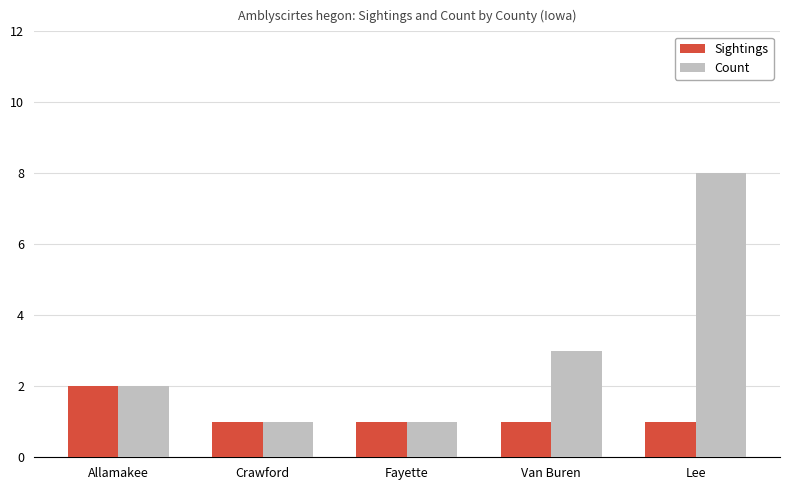

Where is Count nearest to the value 4?

Van Buren